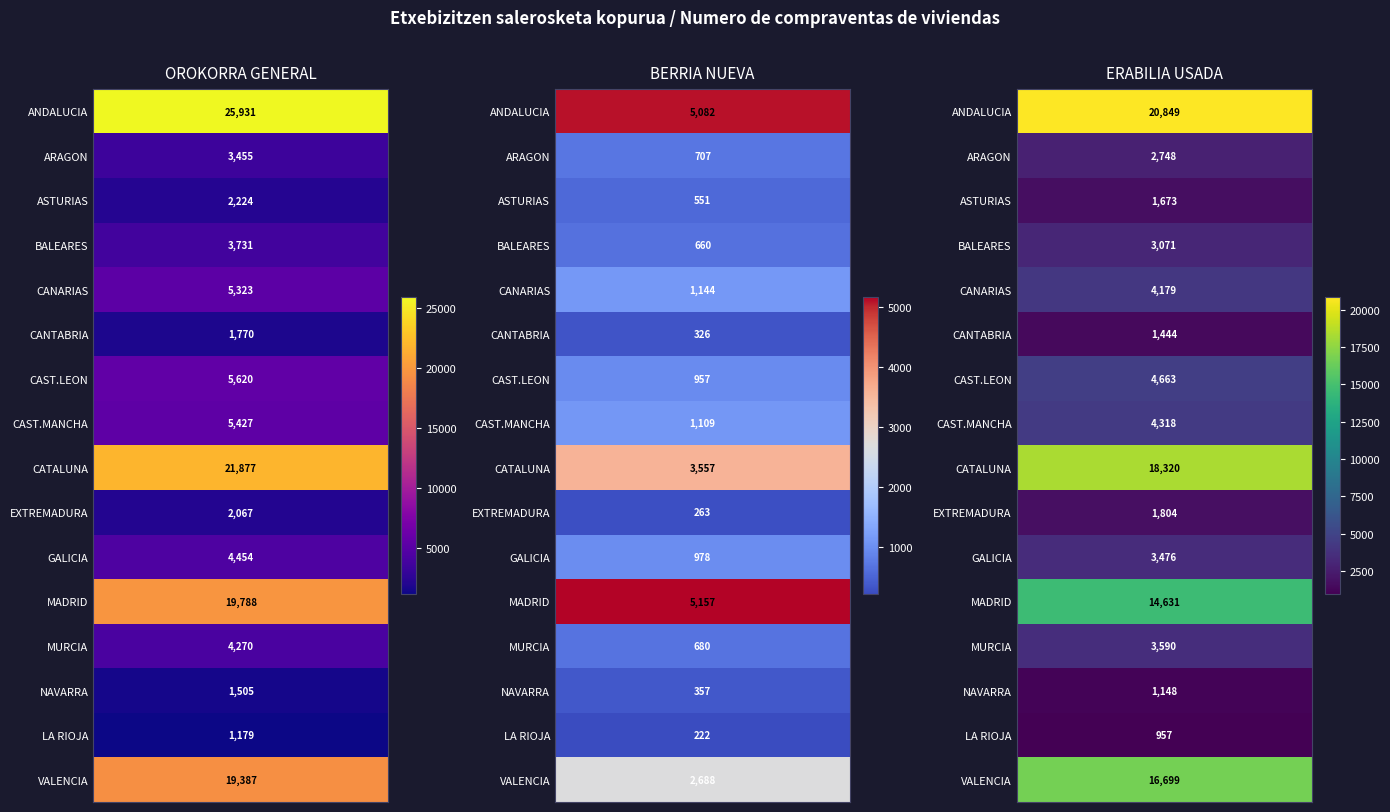

Between 1 and 2, which series saw the biggest shift?

ANDALUZIA/ANDALUCIA